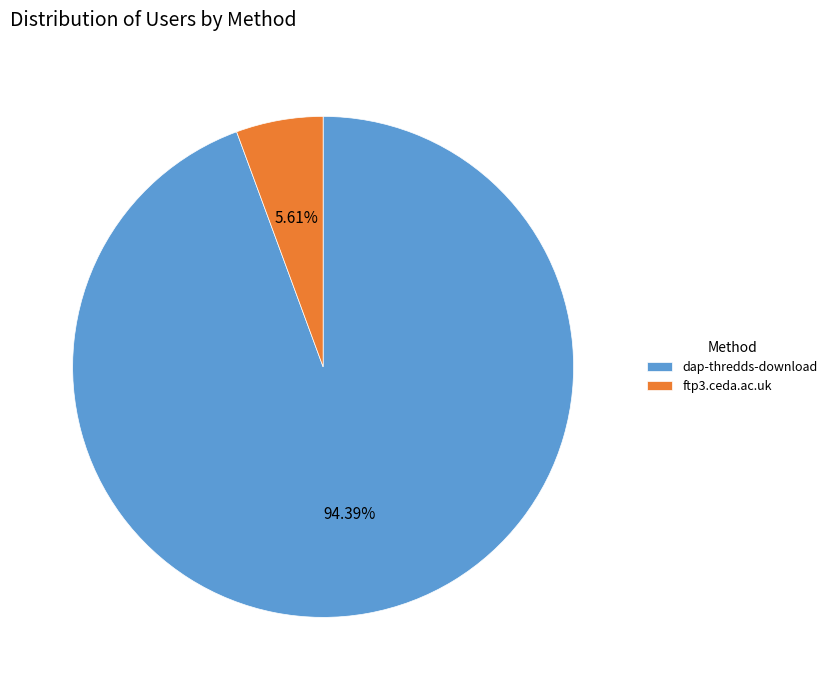

Is the sum of ftp3.ceda.ac.uk and dap-thredds-download greater than half?

Yes